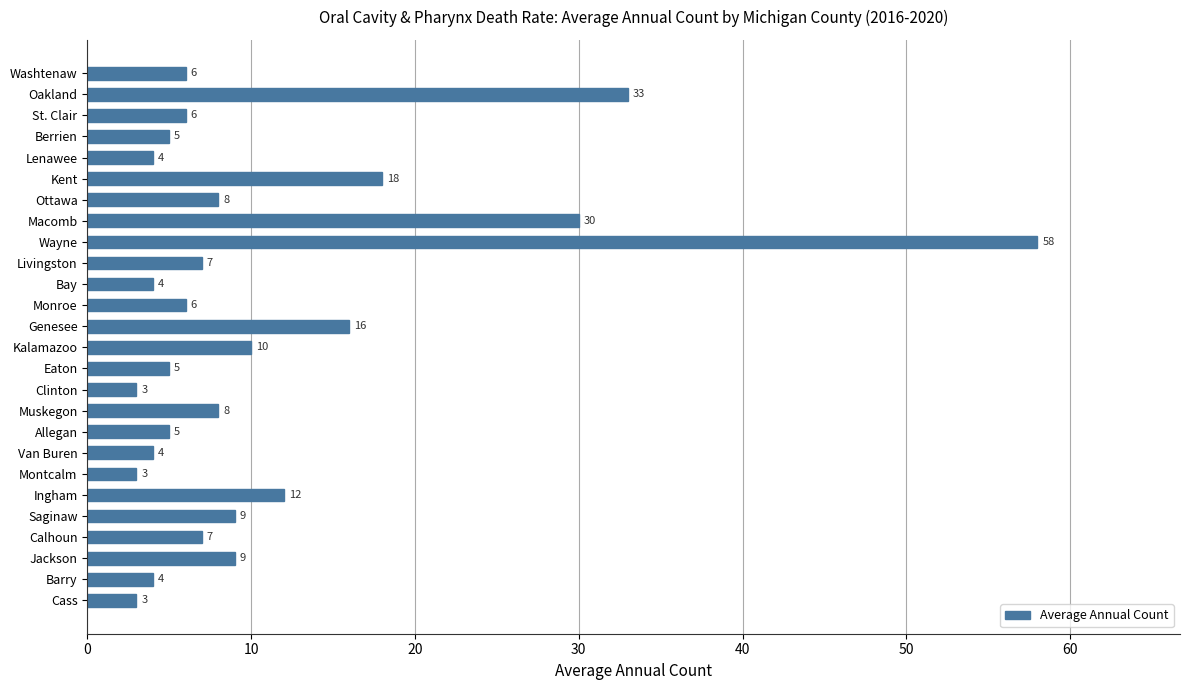

What is the change in value from Jackson to Cass?

-6